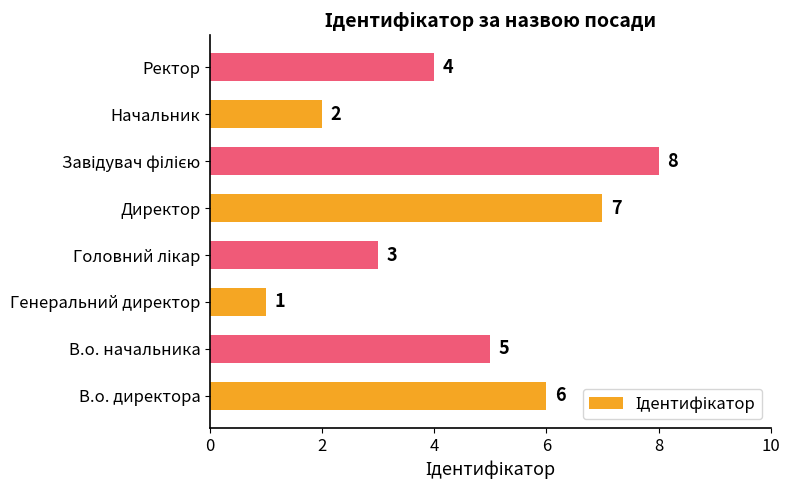

What is the sum of all values?

36